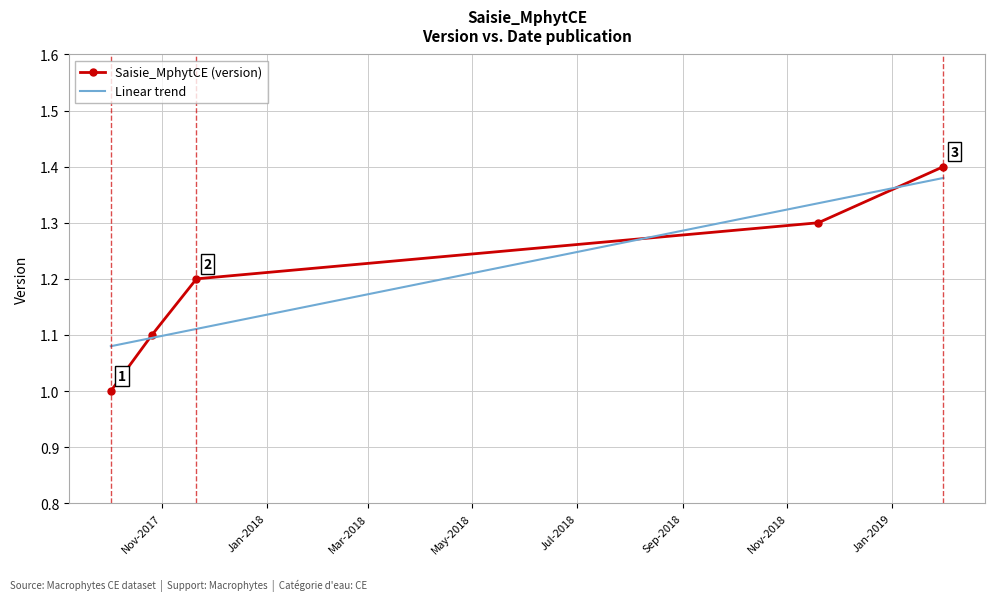

Reading left to right, extract all data points from this chart.

1.0	1.1	1.2	1.3	1.4